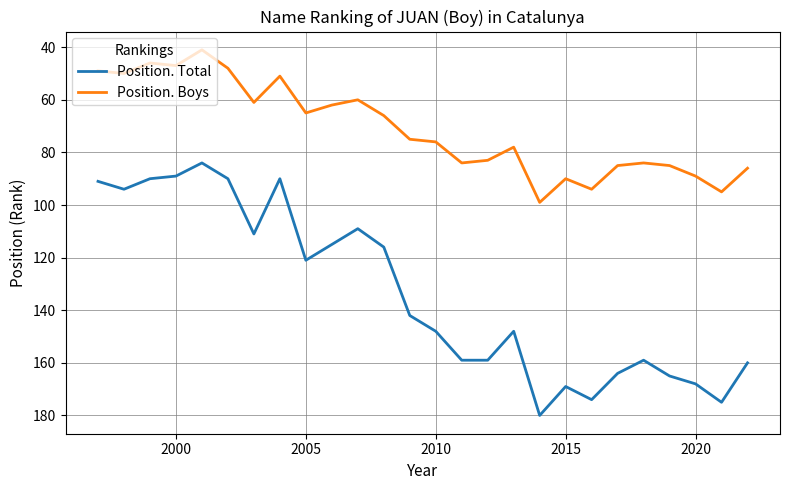

Which series has the largest total across all categories?

Position. Total